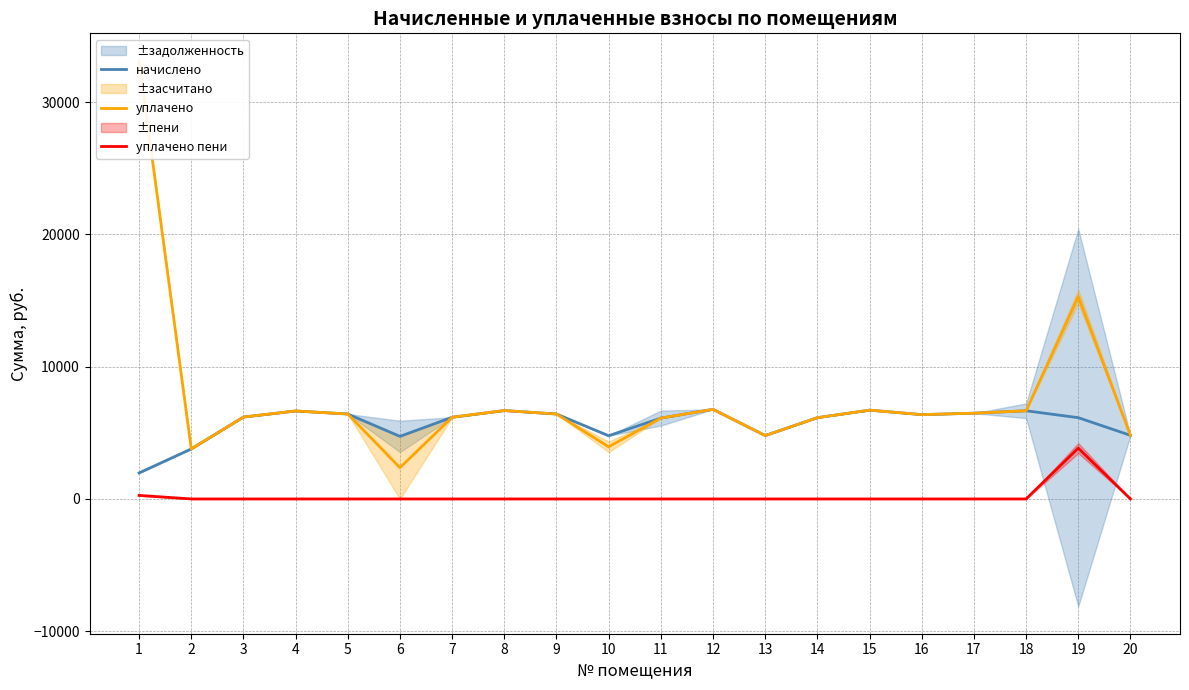

Which series changed the most between 3 and 8?

начислено